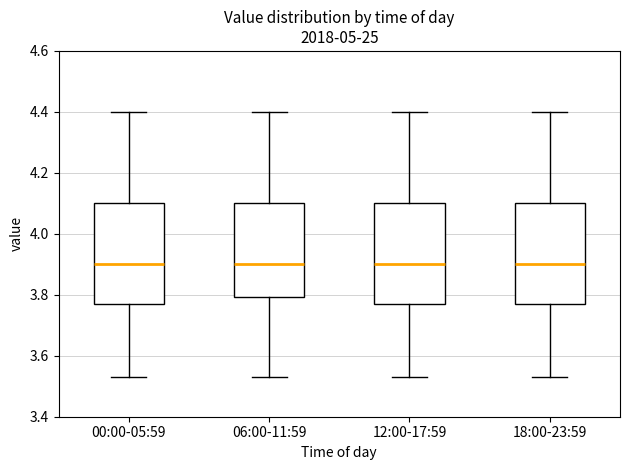

Where does the upper whisker of the box for 00:00-05:59 end on the y-axis? The values are not printed on the chart, so give them approximately, as read against the axis.

4.40